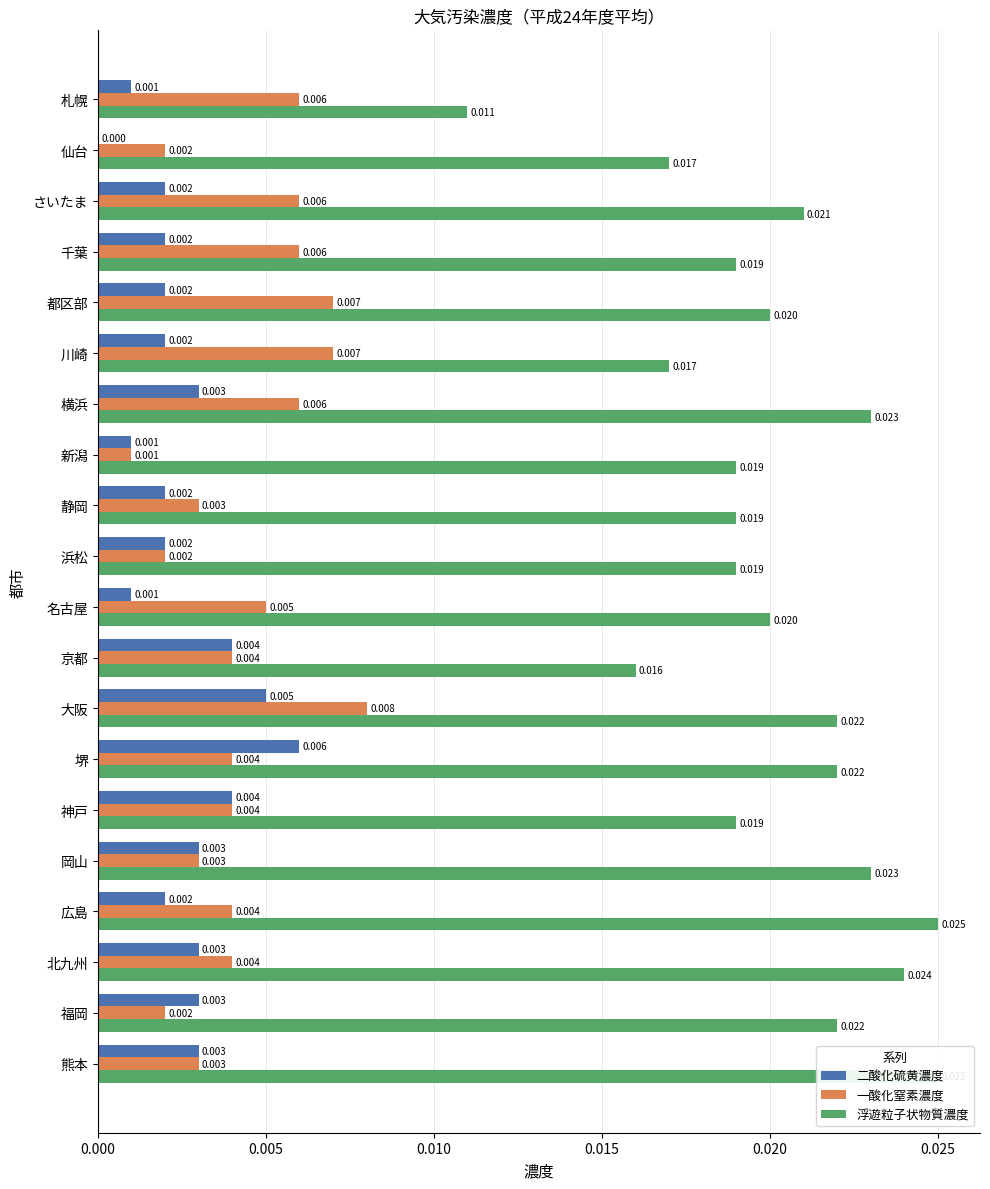

At how many categories does at least one series exceed 0?

20